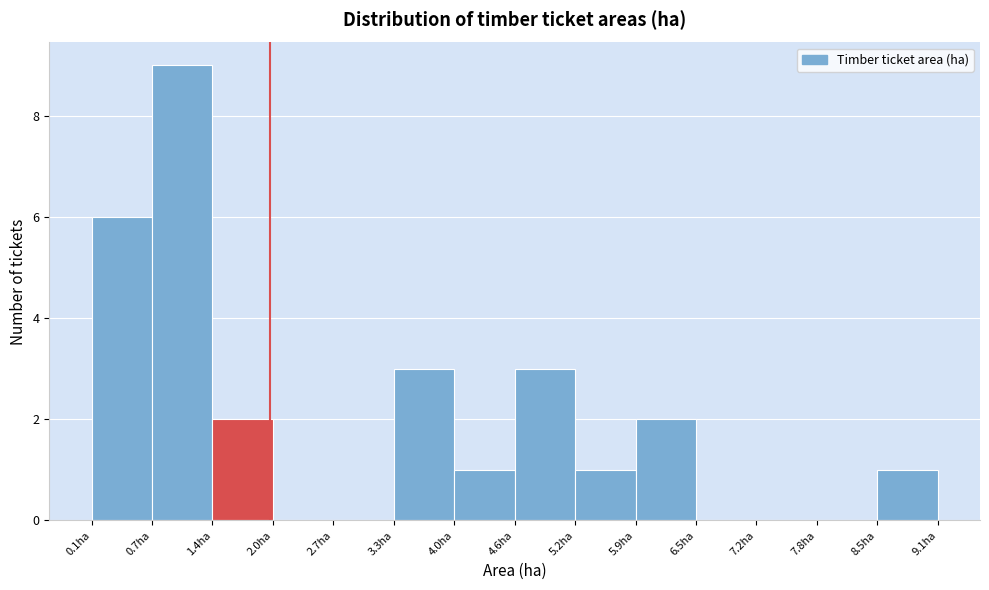

What is the height of the bar covering 0.1 to 0.7 on the x-axis? Neither the bar edges nor the heights are printed on the chart, so give them approximately, as read against the axes.

6